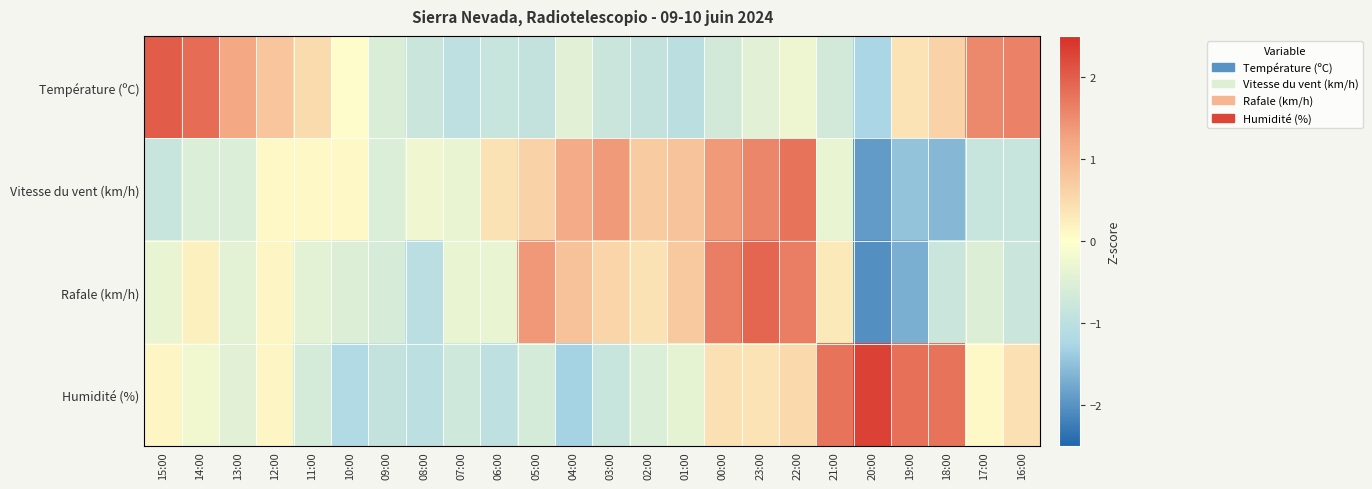

Reading right to left, what are all the values shown in this chart?

Température (ºC): 16:00=1.6	17:00=1.5	18:00=0.6	19:00=0.4	20:00=-1.3	21:00=-0.7	22:00=-0.3	23:00=-0.4	00:00=-0.7	01:00=-1.0	02:00=-0.9	03:00=-0.8	04:00=-0.4	05:00=-0.9	06:00=-0.8	07:00=-1.0	08:00=-0.8	09:00=-0.6	10:00=0.0	11:00=0.5	12:00=0.8	13:00=1.2	14:00=1.8	15:00=2.0
Vitesse du vent (km/h): 16:00=-0.9	17:00=-0.9	18:00=-1.6	19:00=-1.5	20:00=-1.9	21:00=-0.3	22:00=1.8	23:00=1.6	00:00=1.4	01:00=0.8	02:00=0.7	03:00=1.4	04:00=1.1	05:00=0.6	06:00=0.4	07:00=-0.3	08:00=-0.2	09:00=-0.5	10:00=0.1	11:00=0.1	12:00=0.1	13:00=-0.5	14:00=-0.5	15:00=-0.9
Rafale (km/h): 16:00=-0.8	17:00=-0.5	18:00=-0.8	19:00=-1.7	20:00=-2.0	21:00=0.3	22:00=1.7	23:00=1.9	00:00=1.7	01:00=0.8	02:00=0.4	03:00=0.6	04:00=0.8	05:00=1.4	06:00=-0.3	07:00=-0.3	08:00=-1.1	09:00=-0.6	10:00=-0.5	11:00=-0.4	12:00=0.1	13:00=-0.4	14:00=0.2	15:00=-0.3
Humidité (%): 16:00=0.4	17:00=0.1	18:00=1.8	19:00=1.8	20:00=2.3	21:00=1.8	22:00=0.5	23:00=0.4	00:00=0.4	01:00=-0.4	02:00=-0.5	03:00=-0.8	04:00=-1.3	05:00=-0.6	06:00=-1.0	07:00=-0.7	08:00=-1.0	09:00=-0.9	10:00=-1.2	11:00=-0.6	12:00=0.1	13:00=-0.4	14:00=-0.2	15:00=0.1